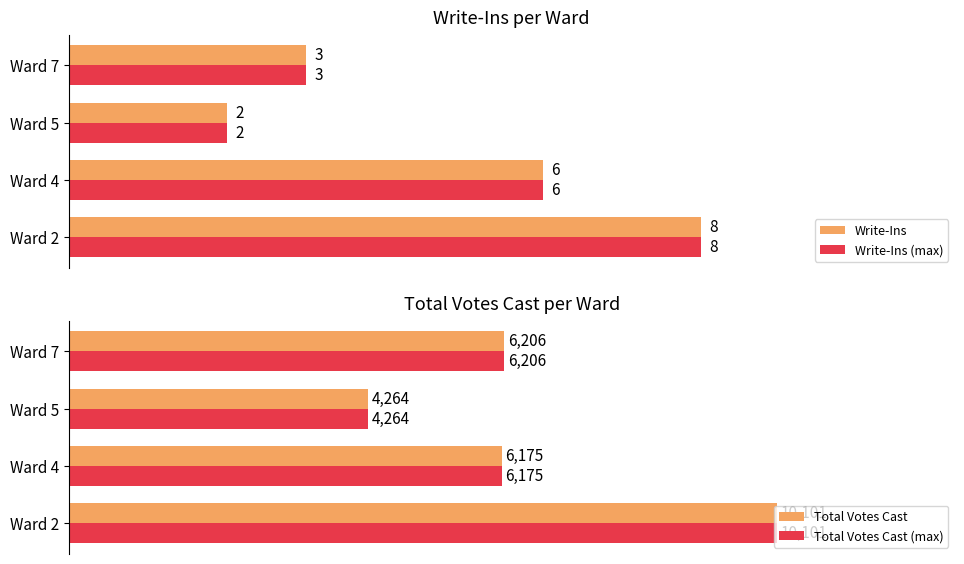

What is the minimum value for Total Votes Cast (max)?

4264